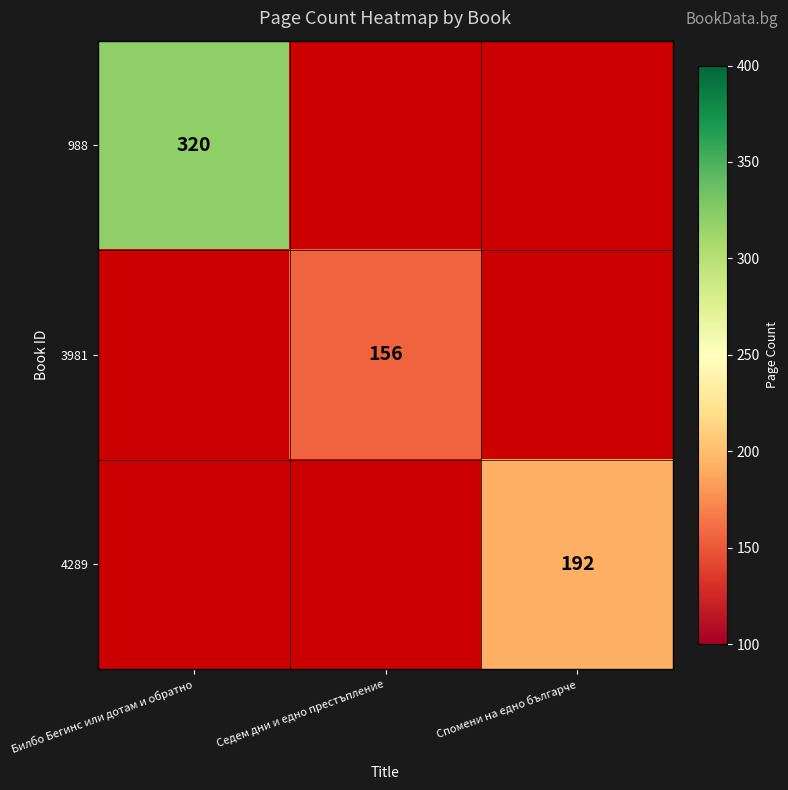

The 3981 series shows 156 at Седем дни и едно престъпление. True or false?

True